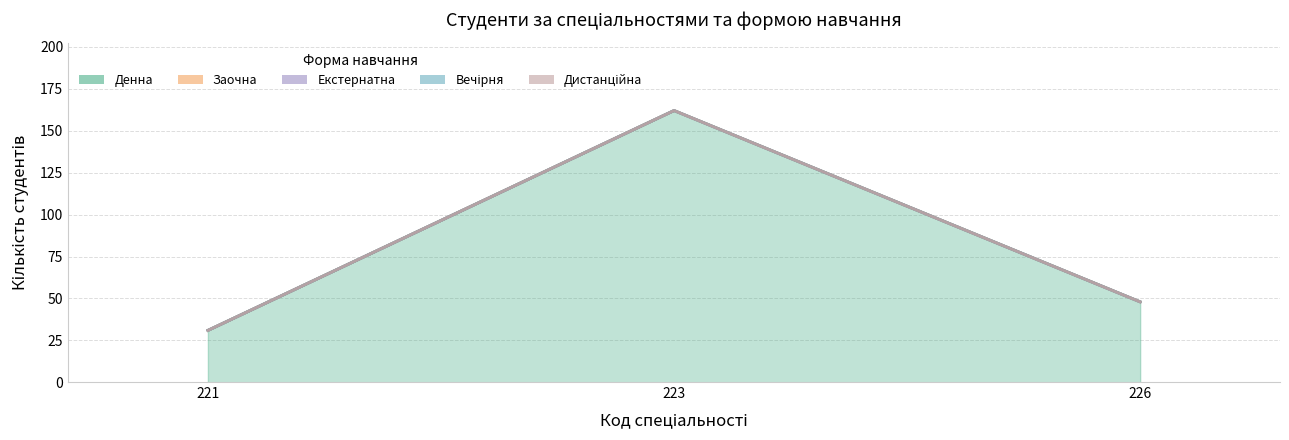

The value of Екстернатна at 221 is 0. True or false?

True